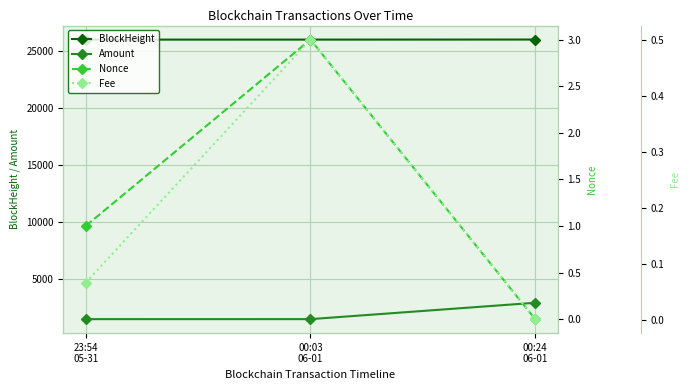

The BlockHeight series shows 26002.0 at 23:54
05-31. True or false?

True